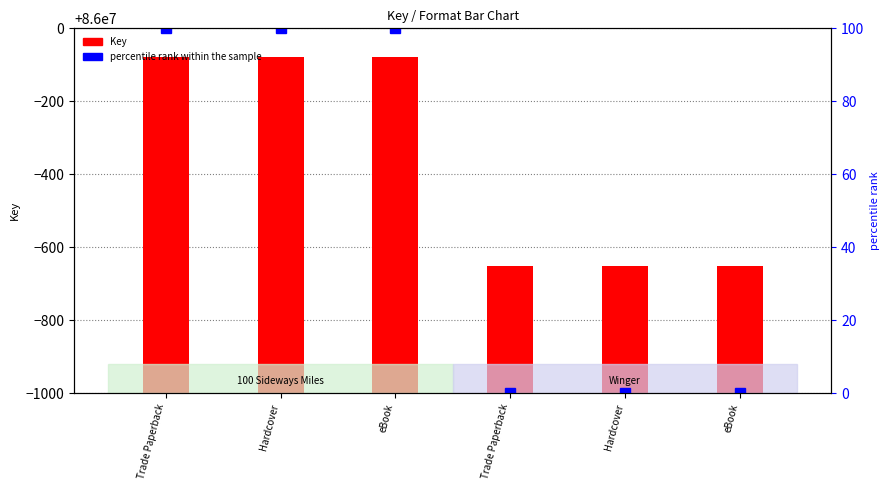

Reading left to right, extract all data points from this chart.

Key: 85999921	85999921	85999921	85999349	85999349	85999349
percentile rank within the sample: 100	100	100	0	0	0